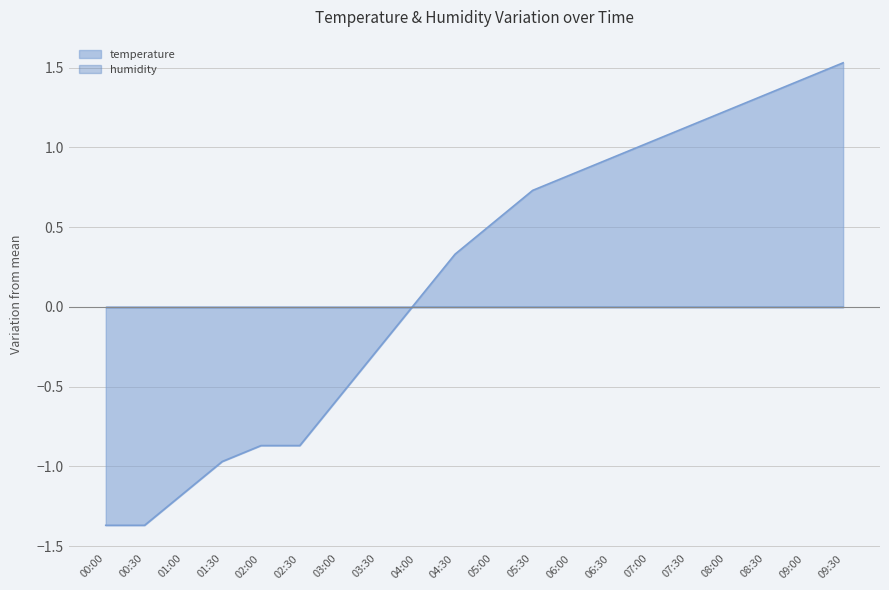

Which has a higher value, 02:00 or 03:30?

03:30